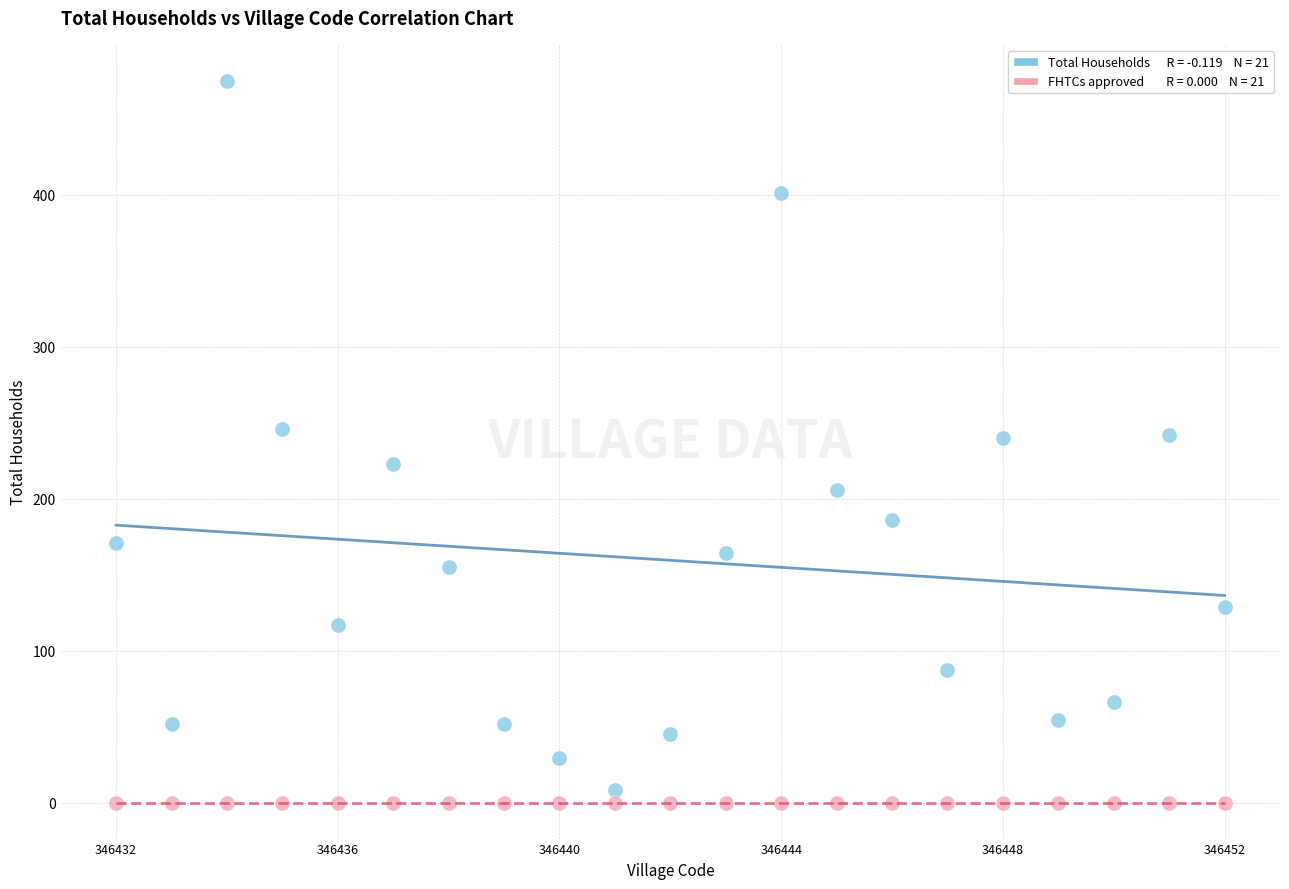

Count the number of points in this scatter plot.

42